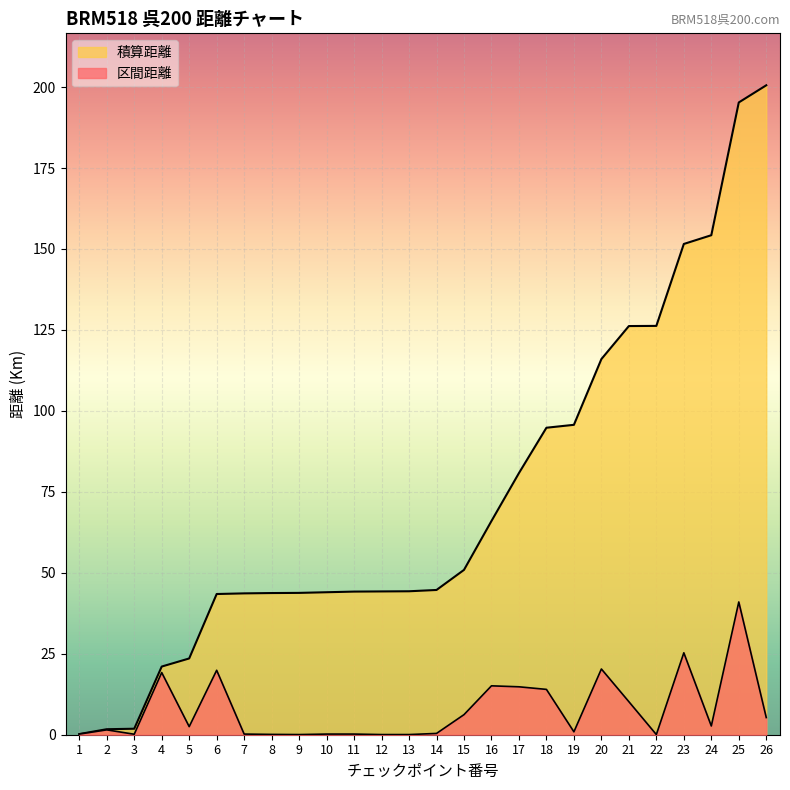

True or false: 区間距離 and 積算距離 cross at least once.

False